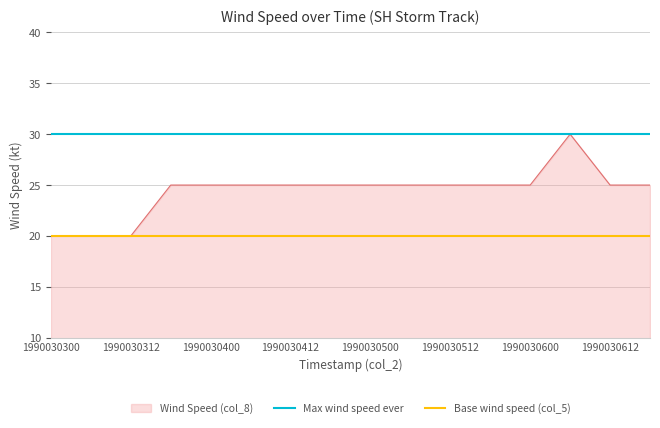

List the series in order of their overall mean, highest first.

Max wind speed ever, Wind Speed (col_8), Base wind speed (col_5)